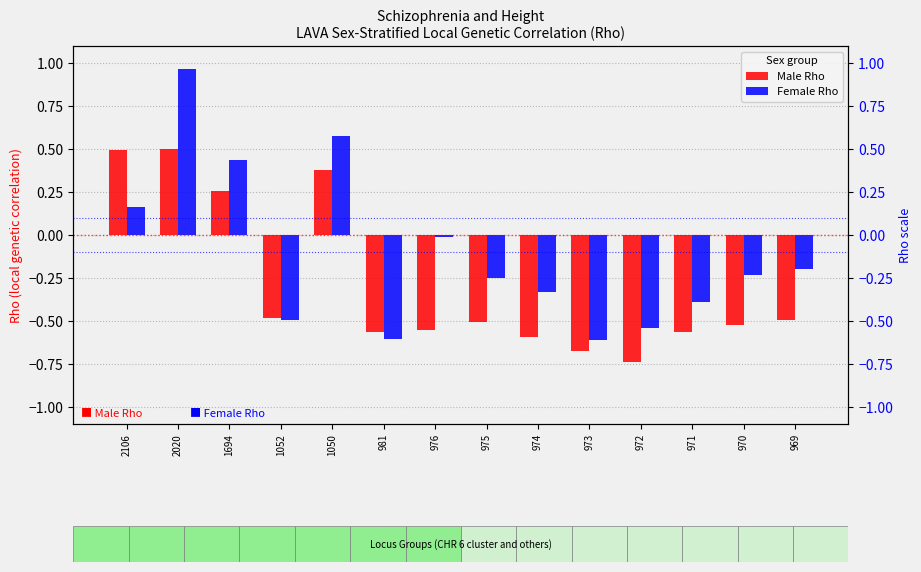

Which series has the widest spread of values?

Female Rho